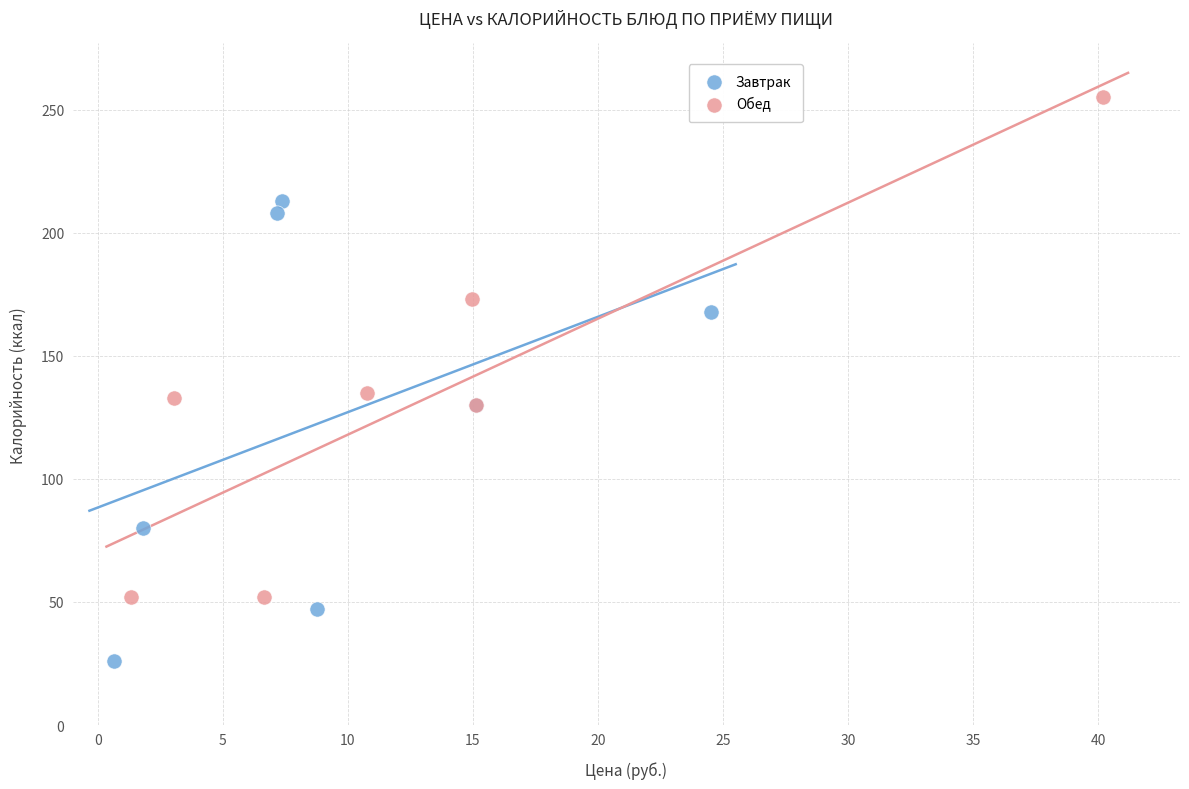

Which series contains the lowest Y value?

Завтрак